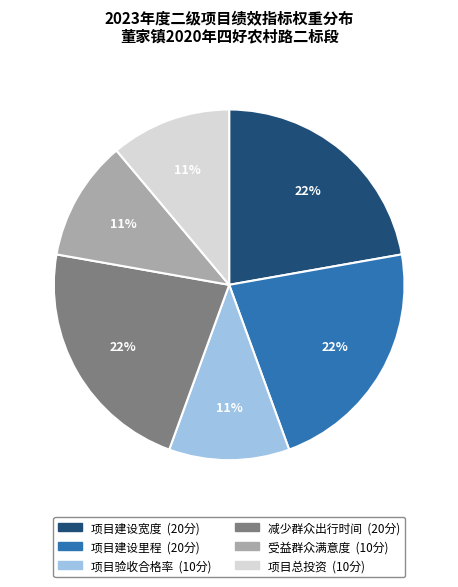

Is the sum of 项目验收合格率 and 项目建设宽度 greater than half?

No